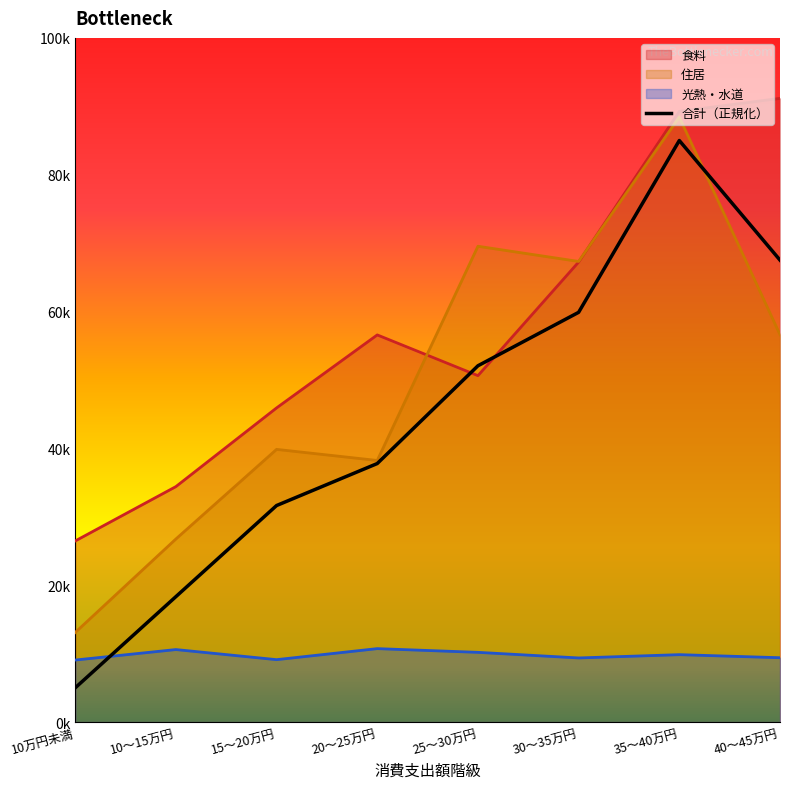

True or false: 住居 has a value of 88427 at 35～40万円.

True